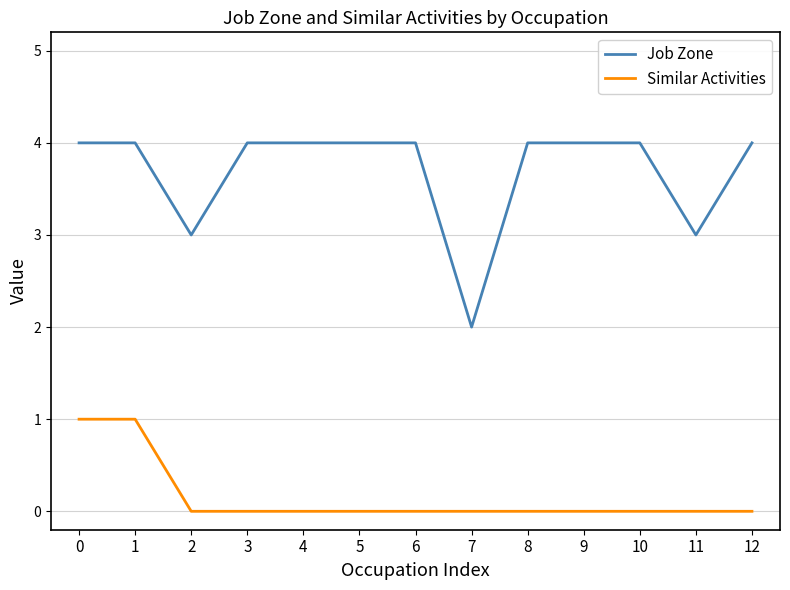

Between 8 and 11, which series saw the biggest shift?

Job Zone